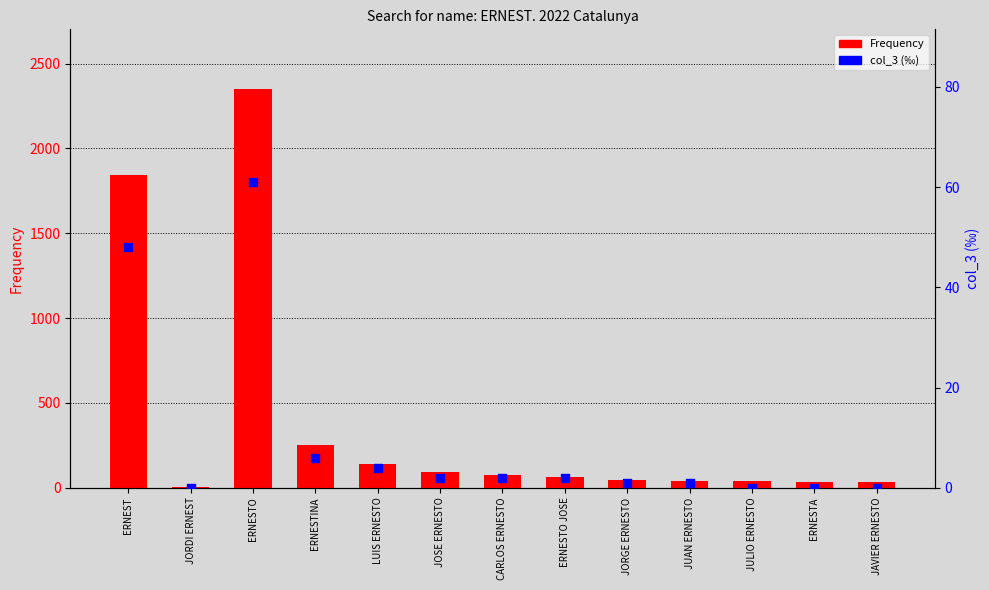

Which series has the largest Y range (max minus min)?

Frequency